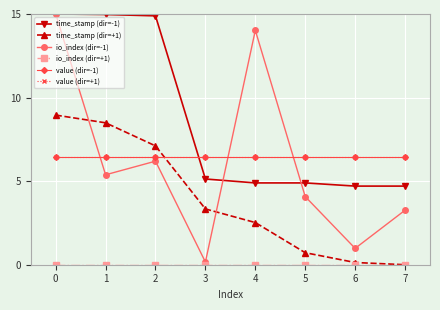

True or false: value (dir=+1) has more than 1 interior local peaks.

False